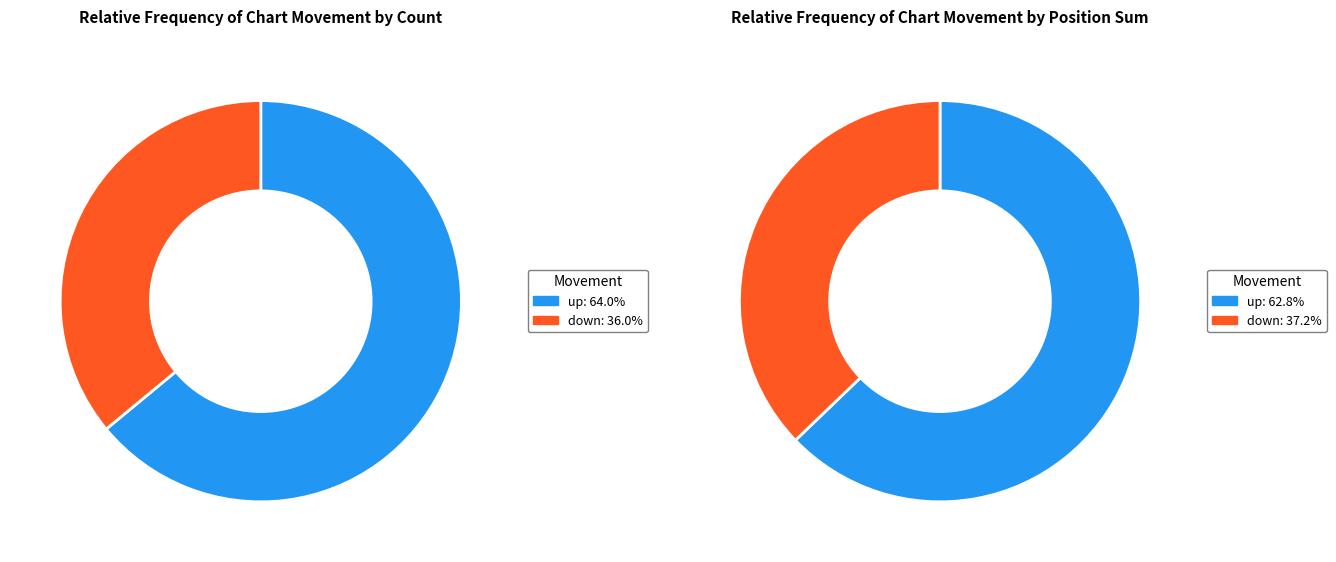

Is there a majority slice in this chart?

Yes